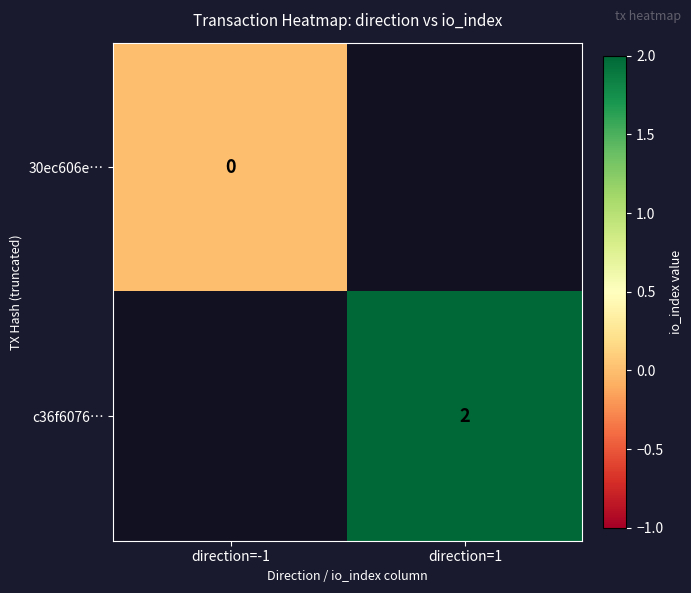

At which category does the chart reach its peak across all series?

direction=1